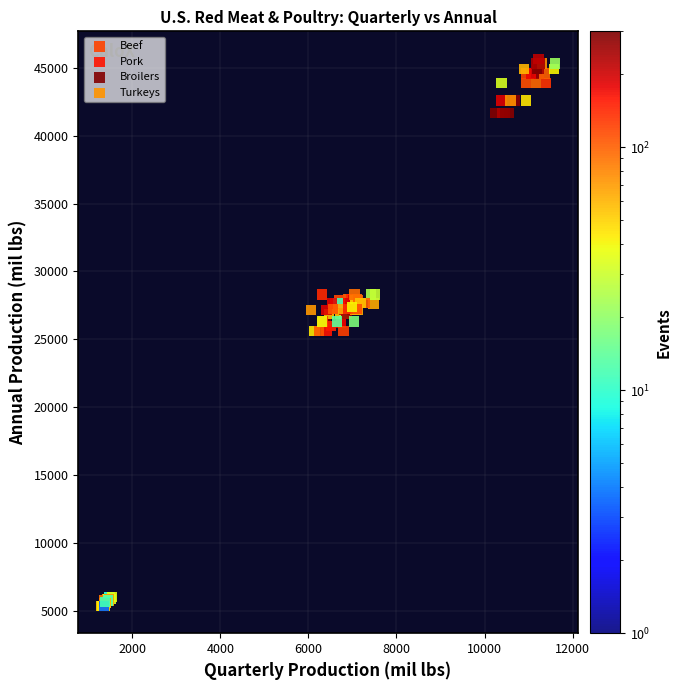

Which series reaches the maximum Y coordinate?

Broilers